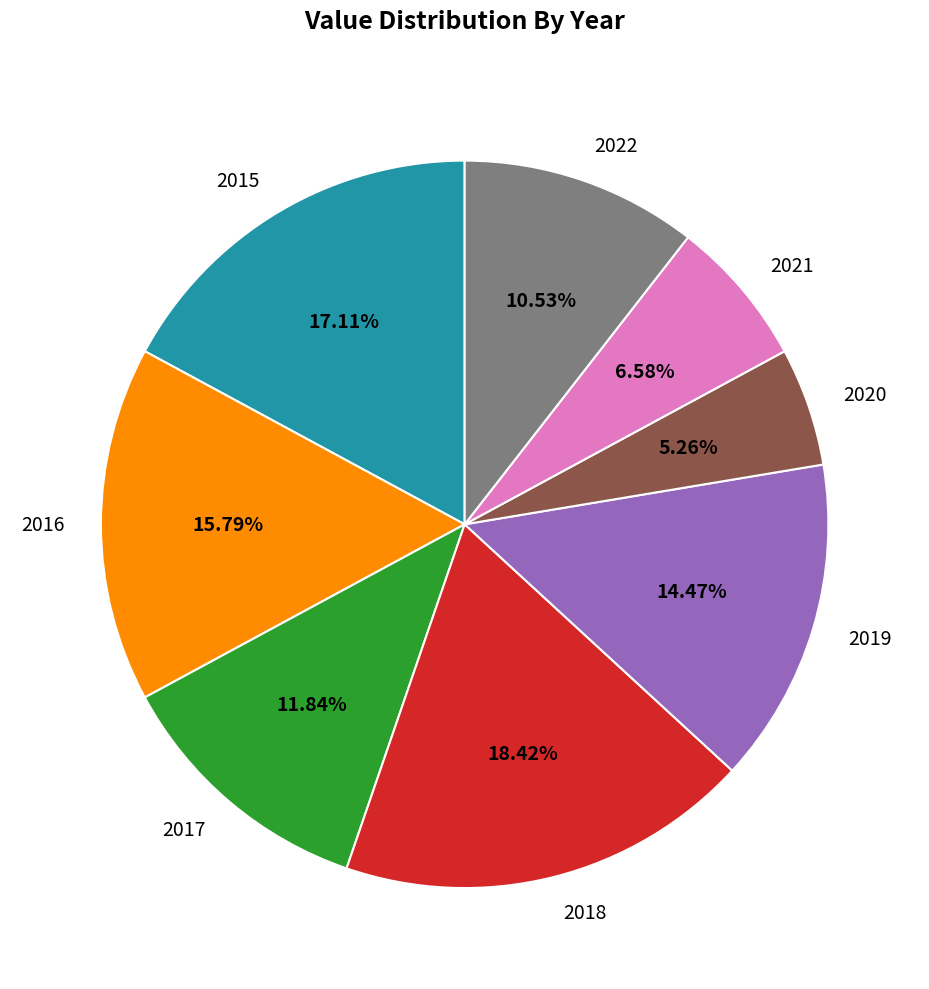

Combined, what portion of the pie is 2017 and 2015?

28.9%